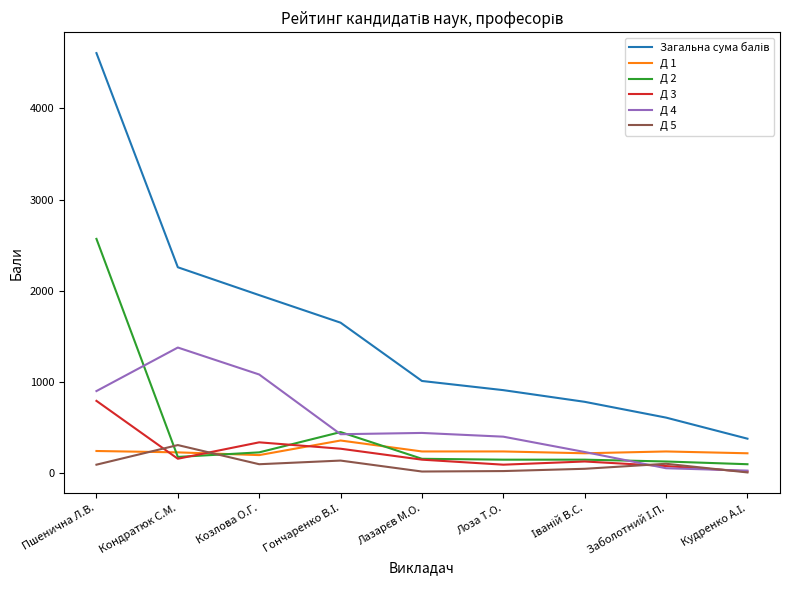

At which category is the sum across all series the highest?

Пшенична Л.В.